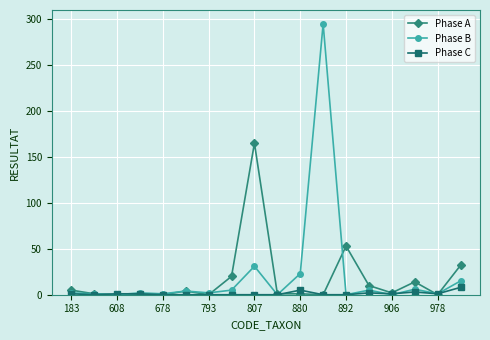

What is the greatest value displayed?

295